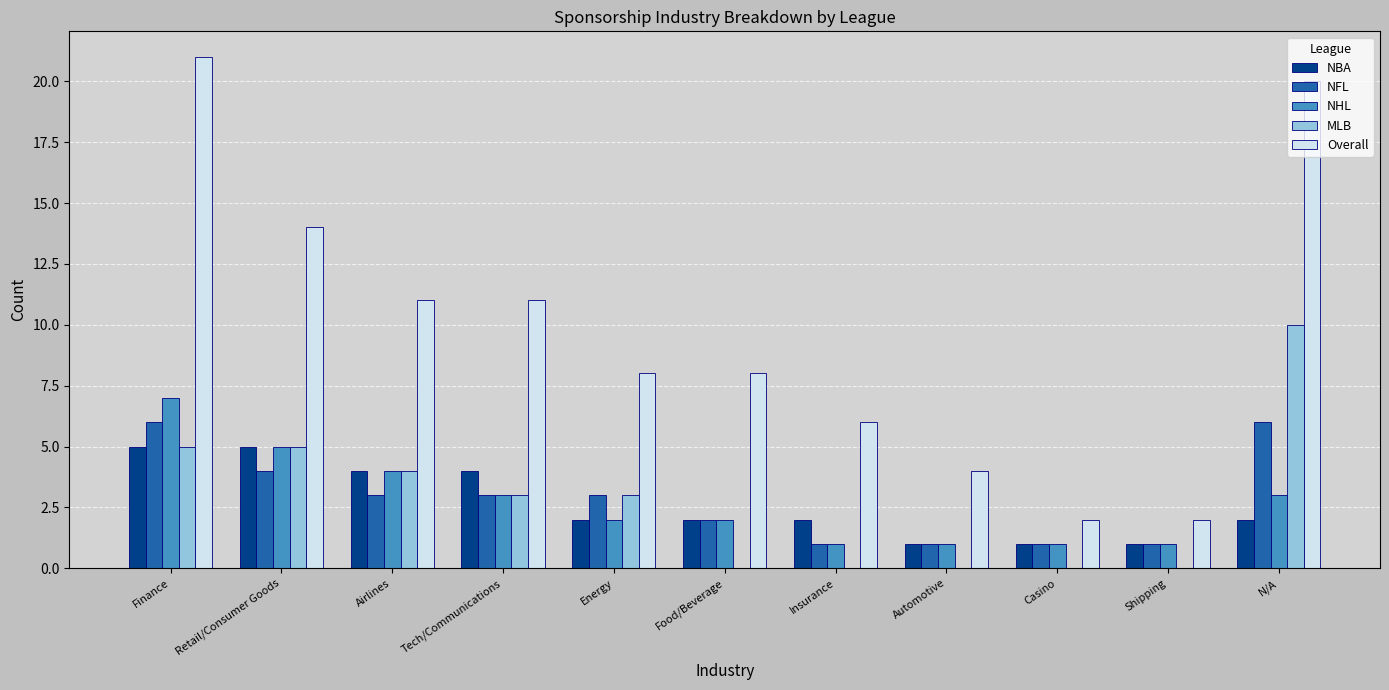

Reading left to right, transcribe all the data shown in this chart.

NBA: 5	5	4	4	2	2	2	1	1	1	2
NFL: 6	4	3	3	3	2	1	1	1	1	6
NHL: 7	5	4	3	2	2	1	1	1	1	3
MLB: 5	5	4	3	3	0	0	0	0	0	10
Overall: 21	14	11	11	8	8	6	4	2	2	20